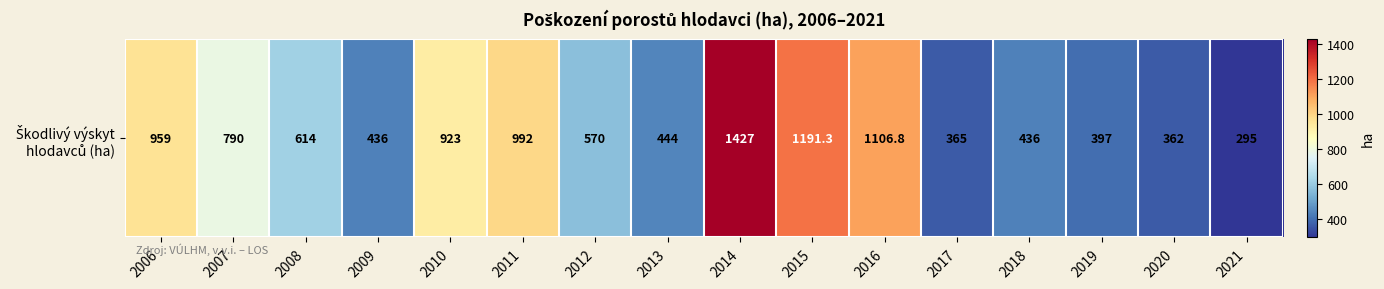

Count the number of values greater than 614.

7